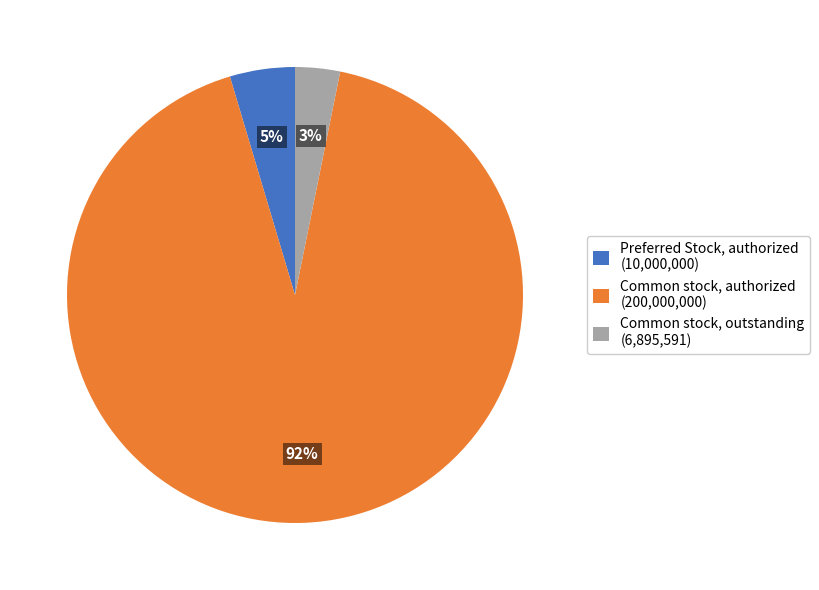

To the nearest percent, what is the average slice percentage?

33%